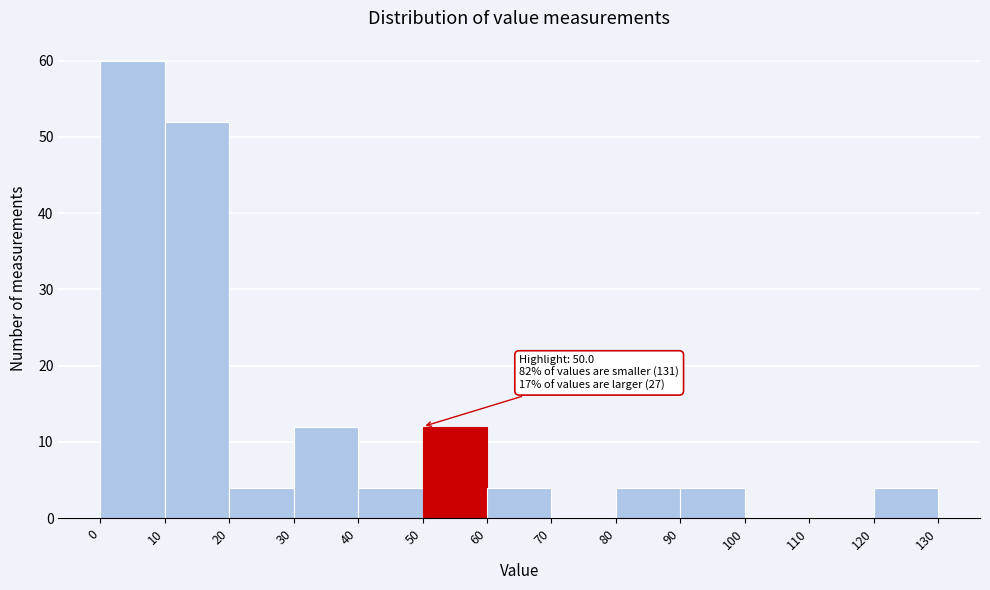

Which range on the x-axis has the tallest bar?

0 to 10